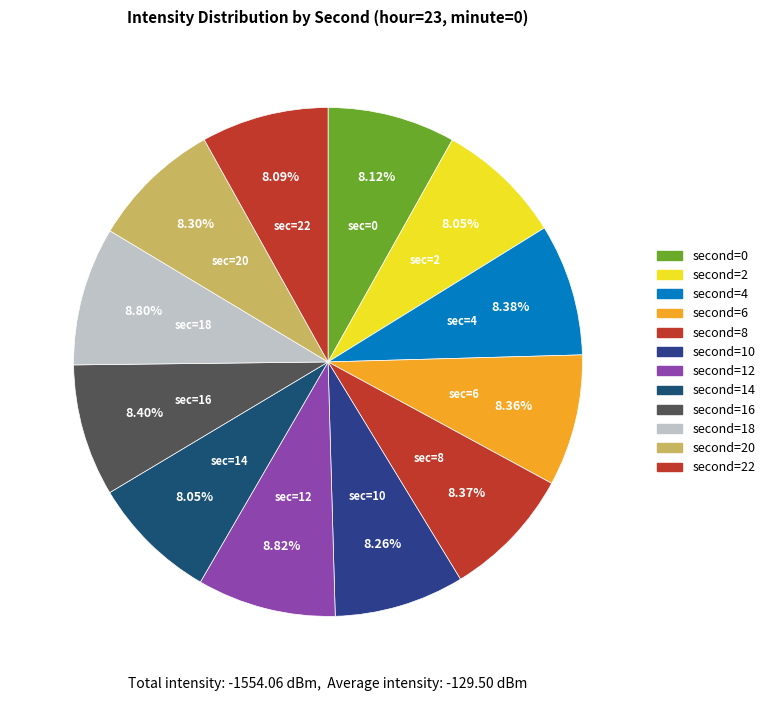

Is there any slice that represents more than half of the pie?

No